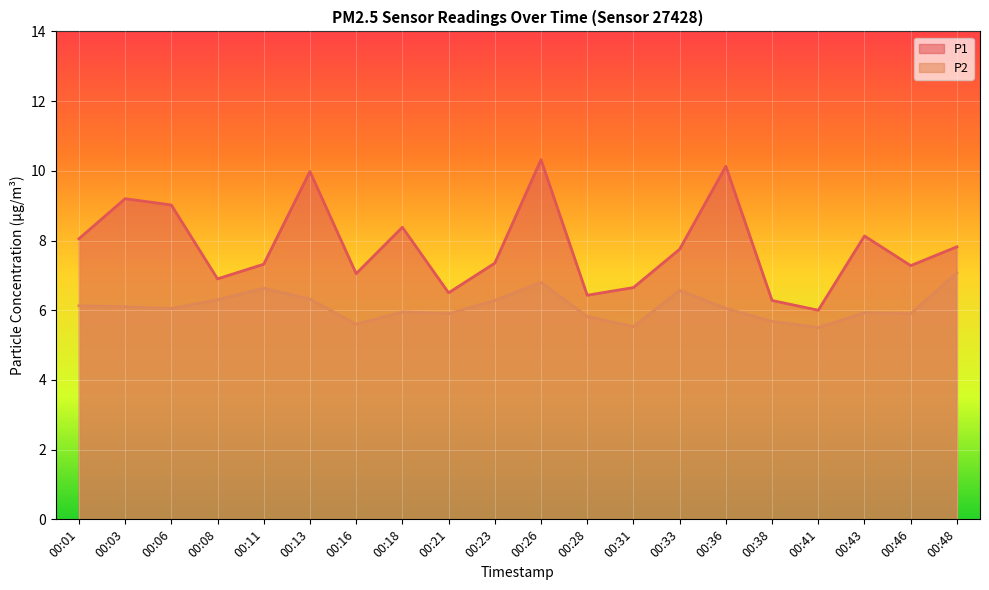

What is the sum of all P1 values?

156.5